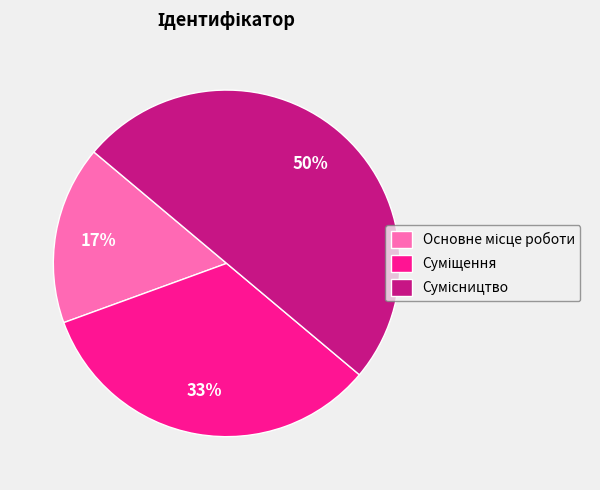

To the nearest percent, what is the average slice percentage?

33%